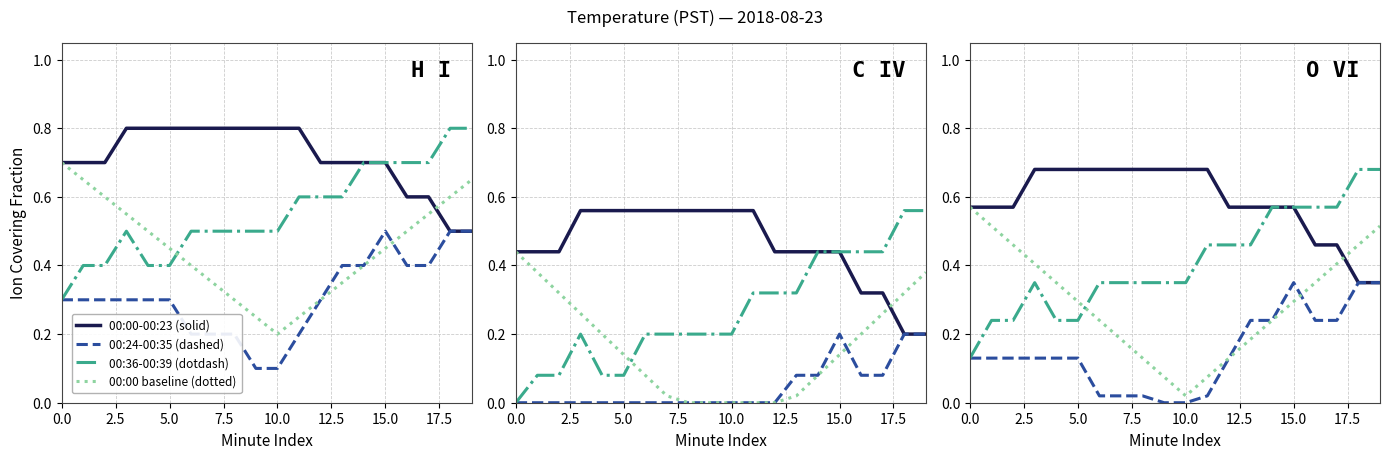

At which category is the sum across all series the highest?

19